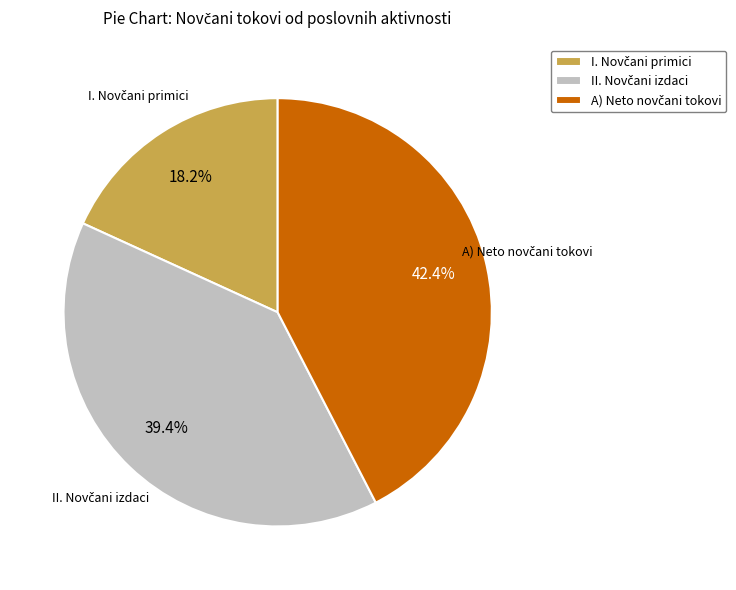

Is there a majority slice in this chart?

No